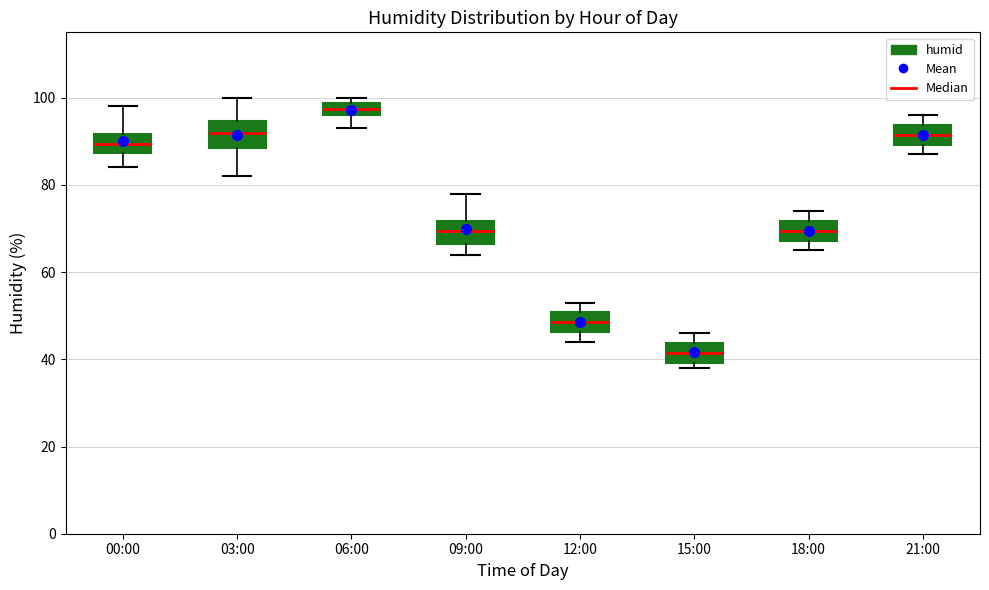

Which box has the highest median line?

06:00